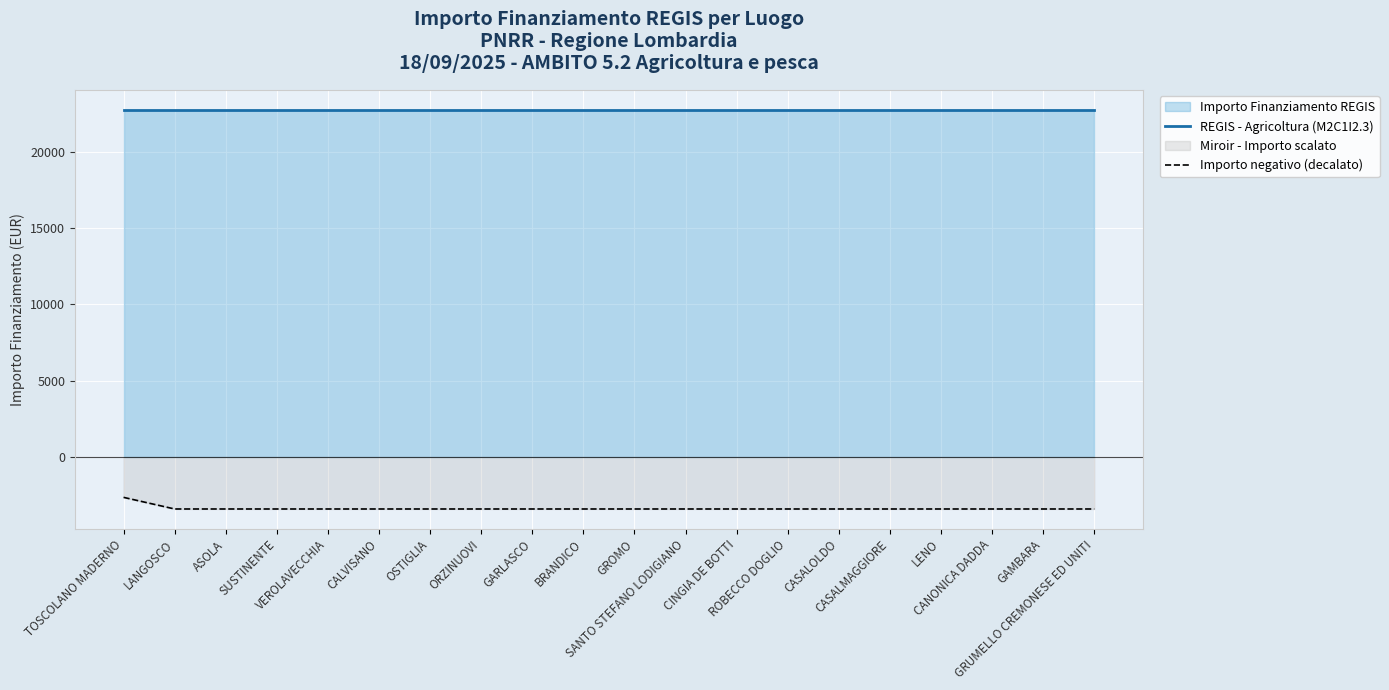

What position from the right is ROBECCO DOGLIO?

7